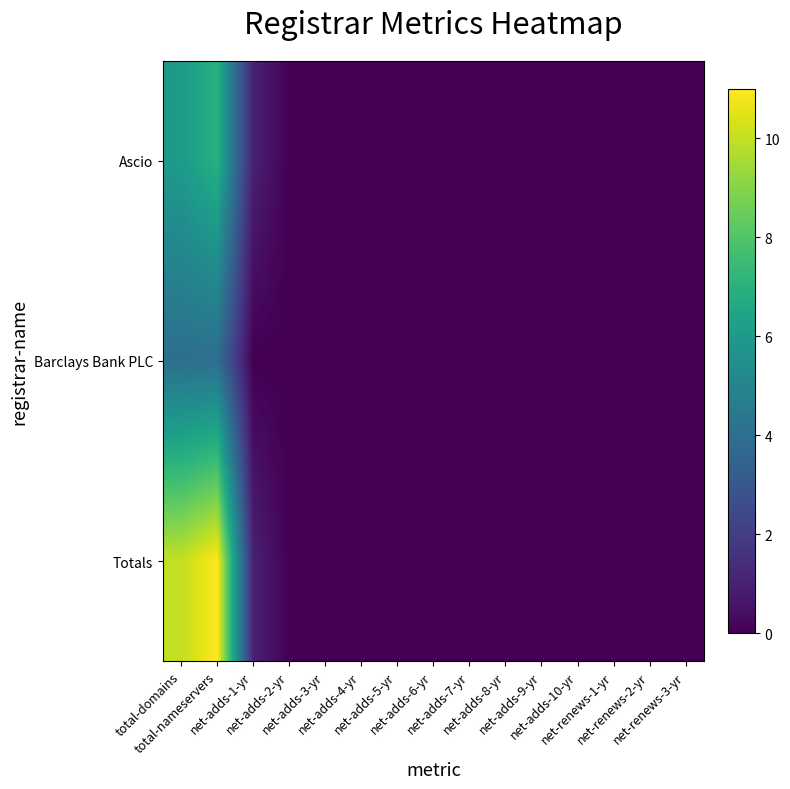

What is the greatest value displayed?

11